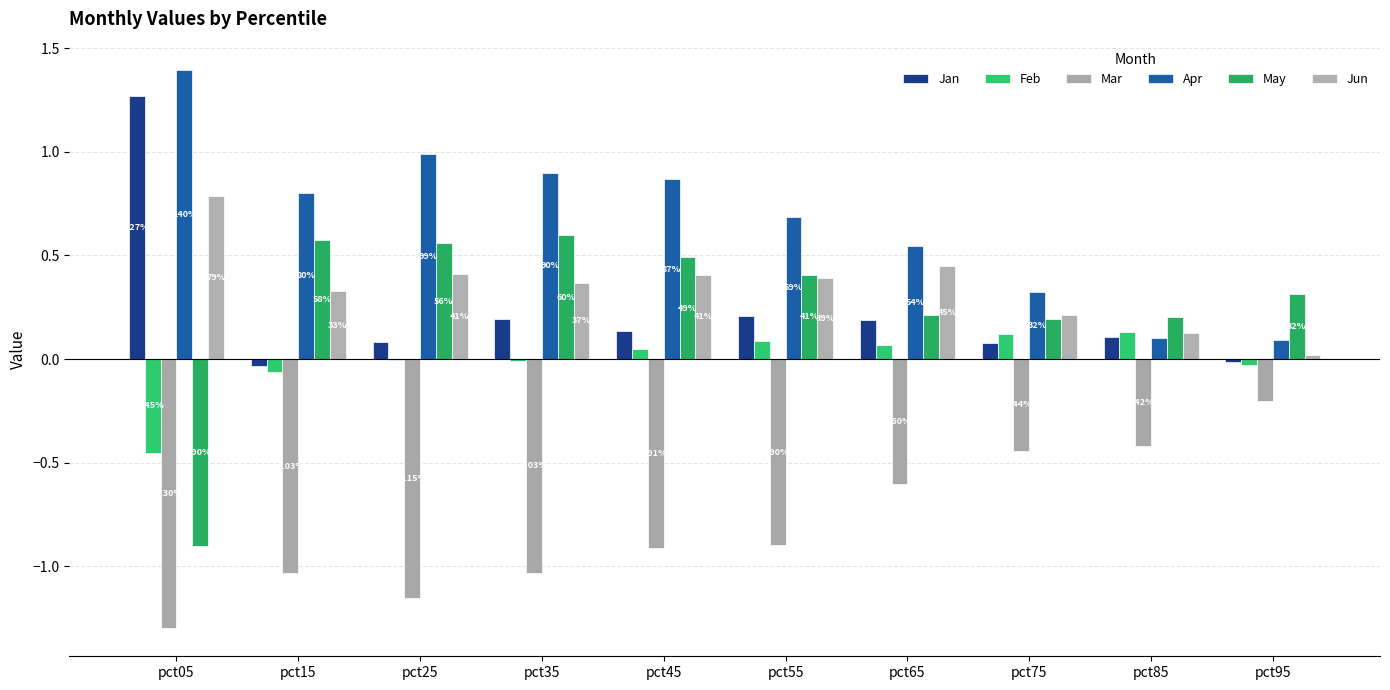

Reading left to right, extract all data points from this chart.

Jan: 1.3	-0.0	0.1	0.2	0.1	0.2	0.2	0.1	0.1	-0.0
Feb: -0.5	-0.1	-0.0	-0.0	0.1	0.1	0.1	0.1	0.1	-0.0
Mar: -1.3	-1.0	-1.2	-1.0	-0.9	-0.9	-0.6	-0.4	-0.4	-0.2
Apr: 1.4	0.8	1.0	0.9	0.9	0.7	0.5	0.3	0.1	0.1
May: -0.9	0.6	0.6	0.6	0.5	0.4	0.2	0.2	0.2	0.3
Jun: 0.8	0.3	0.4	0.4	0.4	0.4	0.4	0.2	0.1	0.0